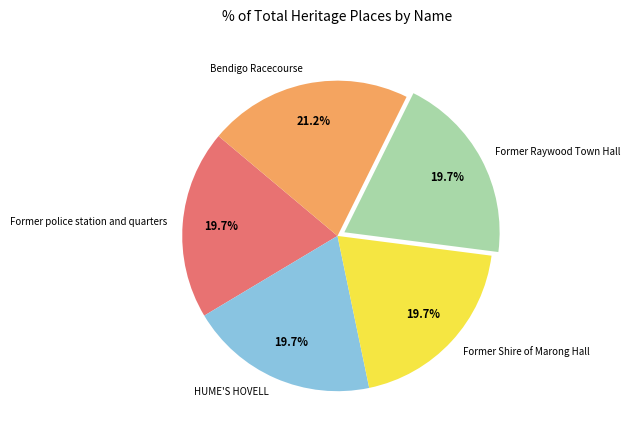

What is the largest slice in the pie chart?

Bendigo Racecourse